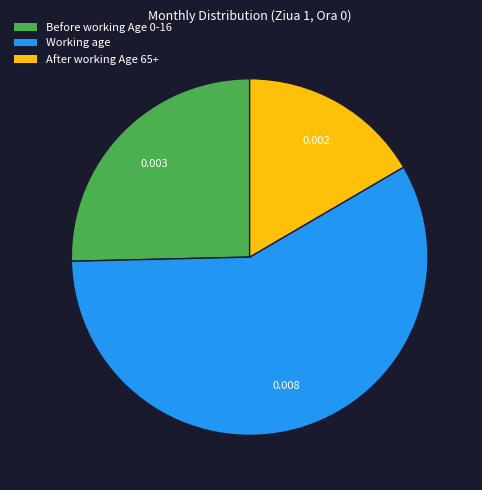

Which category has the biggest portion of the pie?

Working age